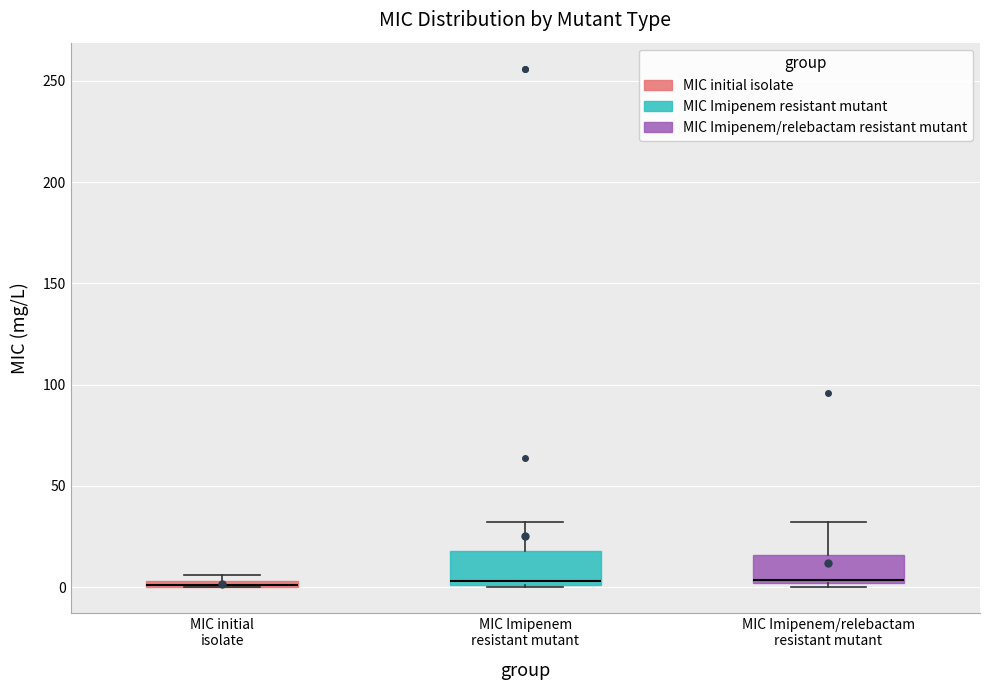

Where does the median line of the box for MIC Imipenem/relebactam resistant mutant sit on the y-axis? The values are not printed on the chart, so give them approximately, as read against the axis.

5